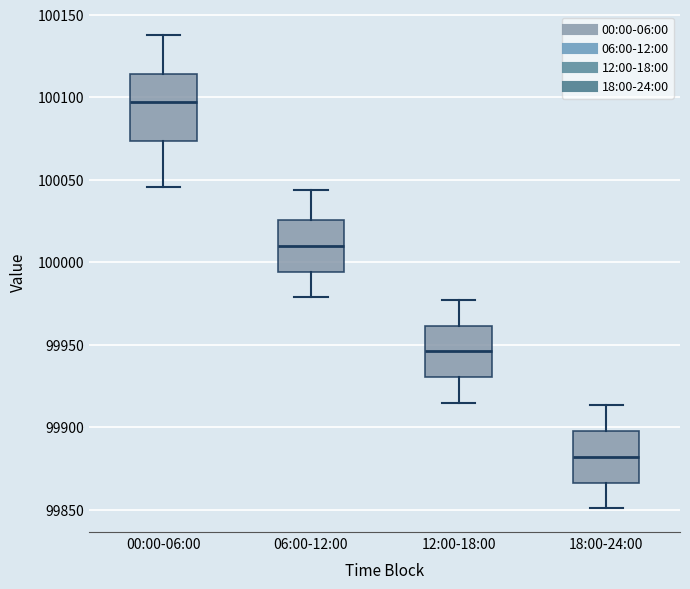

Reading left to right, read every box against the y-axis: the position of its median line, the range the box covers, and the ends of its whiskers. The values are not printed on the chart, so give them approximately, as read against the axis.

00:00-06:00: median 100095, box 100075 to 100115, whiskers 100045 to 100140
06:00-12:00: median 100010, box 99995 to 100025, whiskers 99980 to 100045
12:00-18:00: median 99945, box 99930 to 99960, whiskers 99915 to 99975
18:00-24:00: median 99880, box 99865 to 99900, whiskers 99850 to 99915